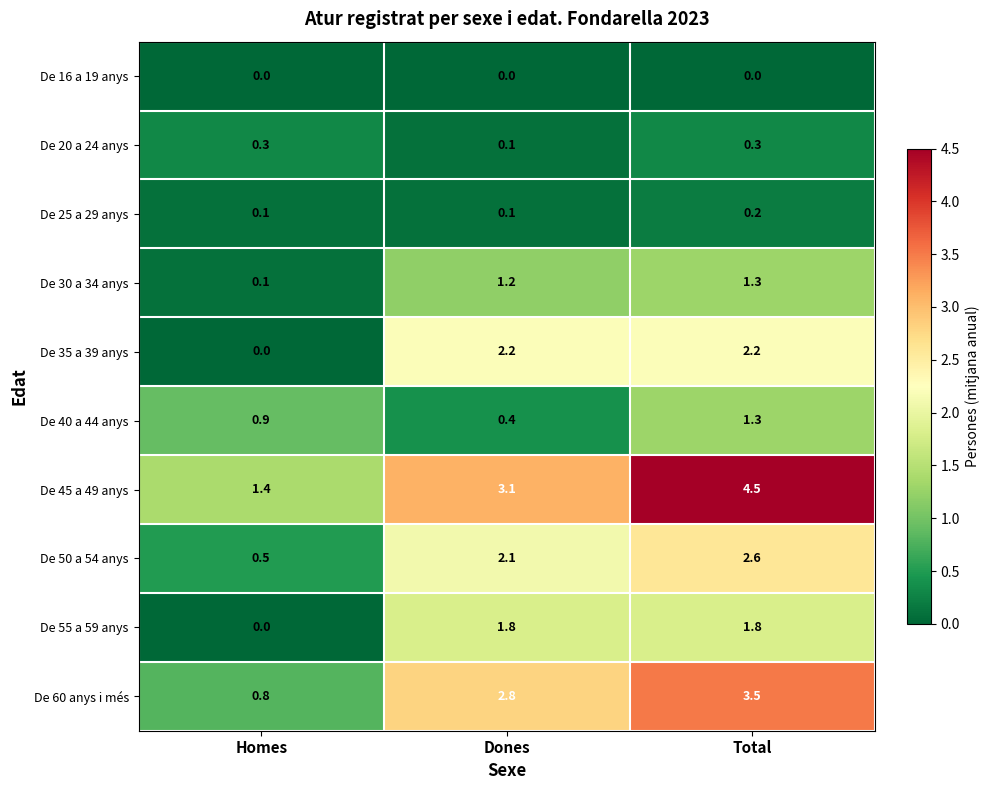

The De 35 a 39 anys series shows 1.0 at Dones. True or false?

False